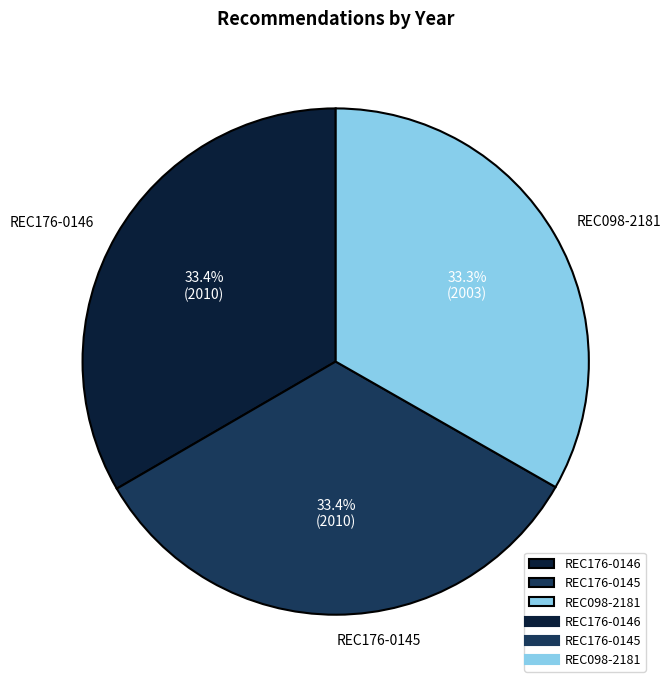

Do REC176-0145 and REC176-0146 together represent more than half of the pie?

Yes